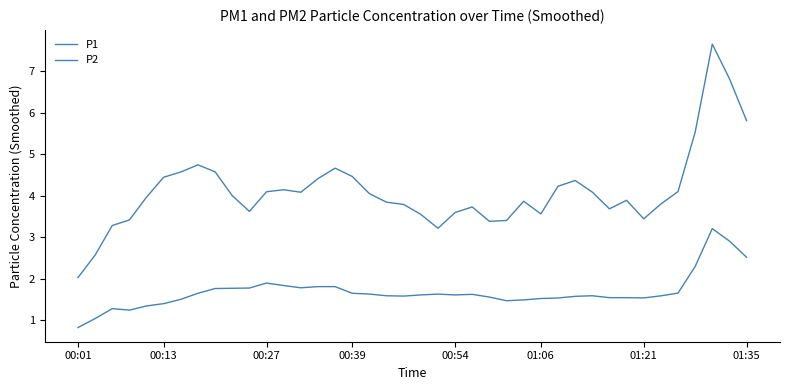

Does the chart have visible grid lines?

No